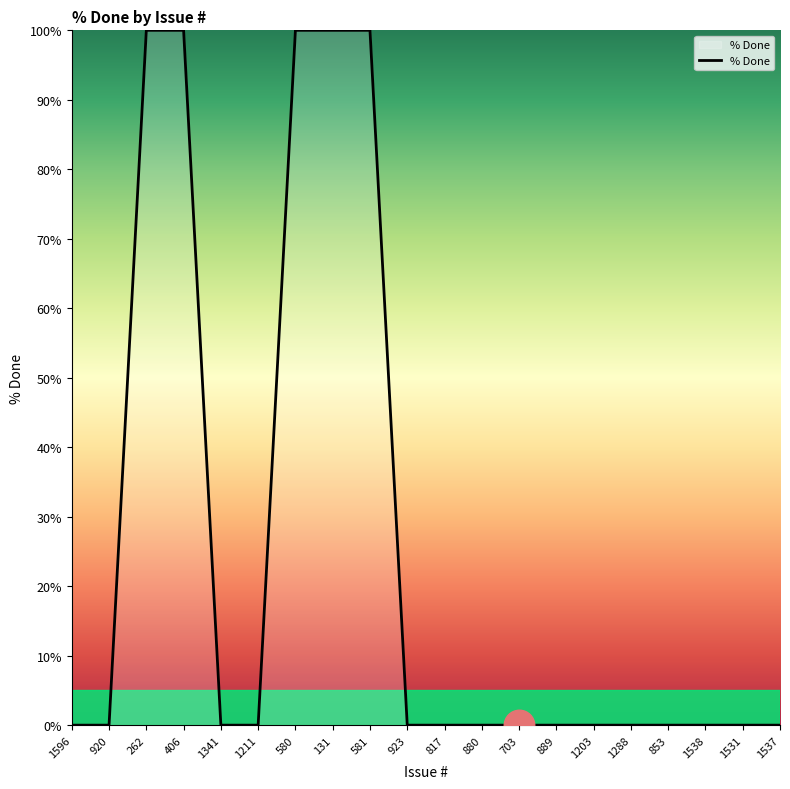

What position from the left is 923?

10